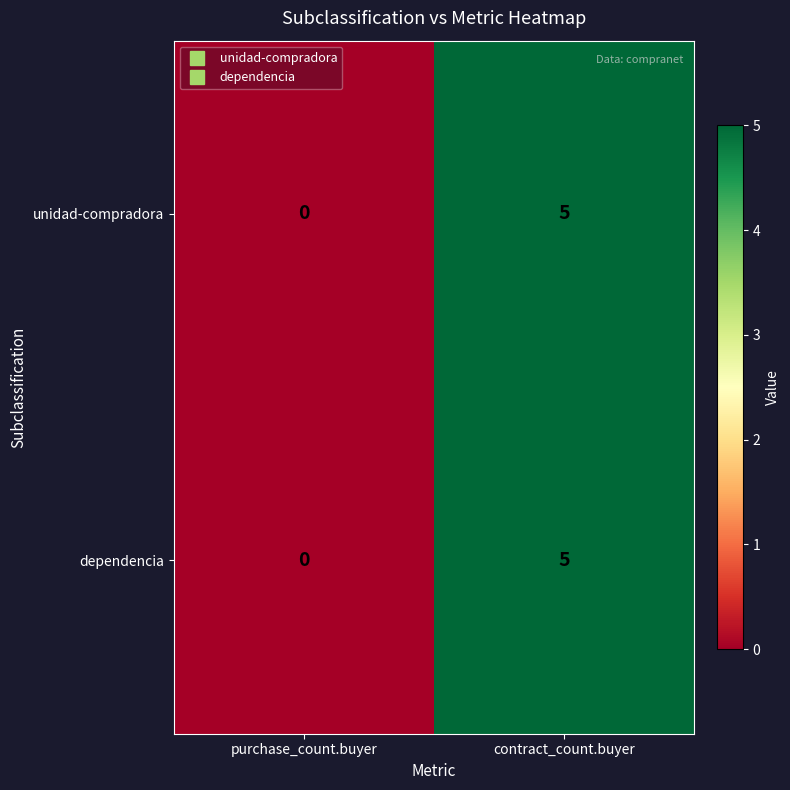

Reading right to left, transcribe all the data shown in this chart.

unidad-compradora: 5	0
dependencia: 5	0